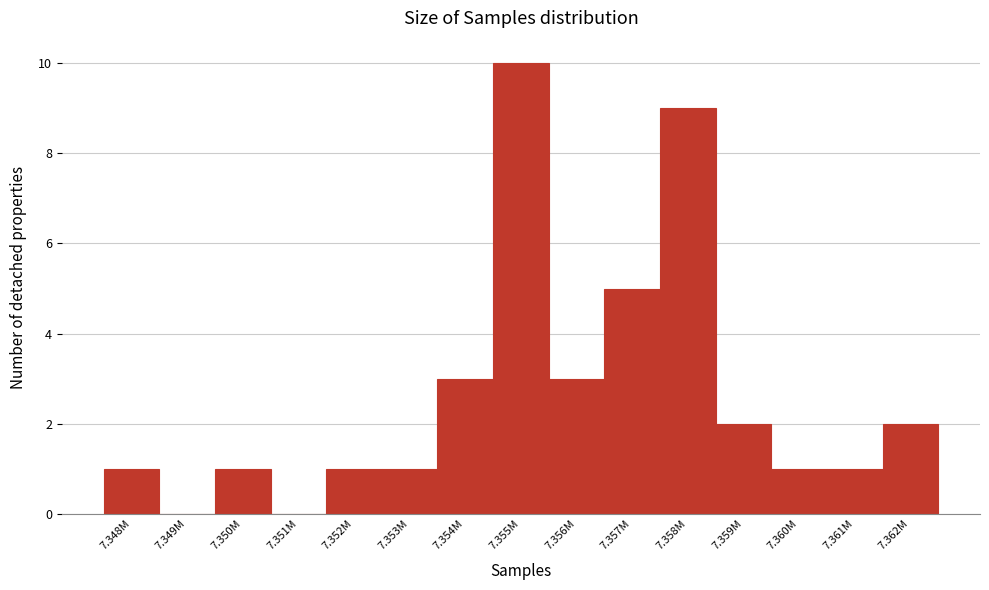

Reading left to right, transcribe all the data shown in this chart.

7.348M=1	7.349M=0	7.350M=1	7.351M=0	7.352M=1	7.353M=1	7.354M=3	7.355M=10	7.356M=3	7.357M=5	7.358M=9	7.359M=2	7.360M=1	7.361M=1	7.362M=2